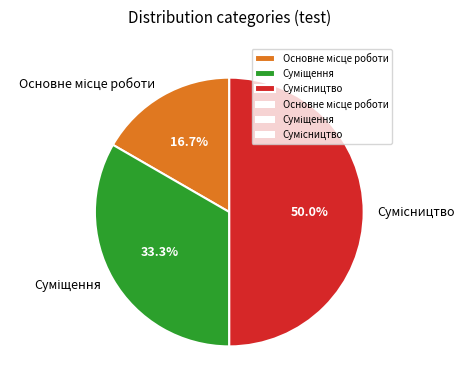

Does Сумісництво account for over 50% of the chart?

No